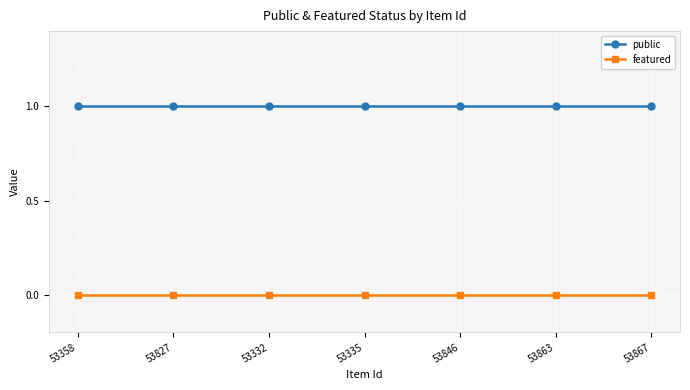

What is the label of the 5th point from the left?

53846